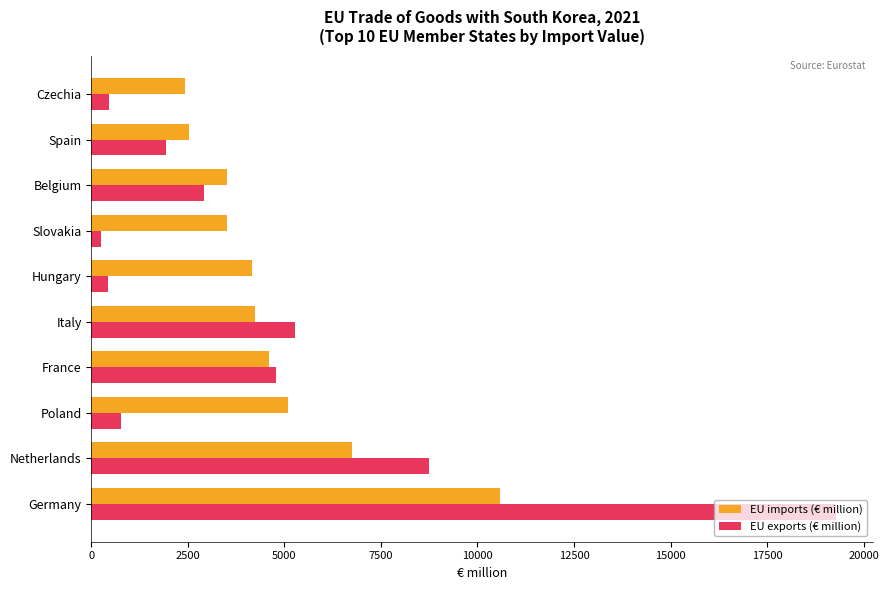

Rank the series by their maximum value, from lowest to highest.

EU imports (€ million), EU exports (€ million)